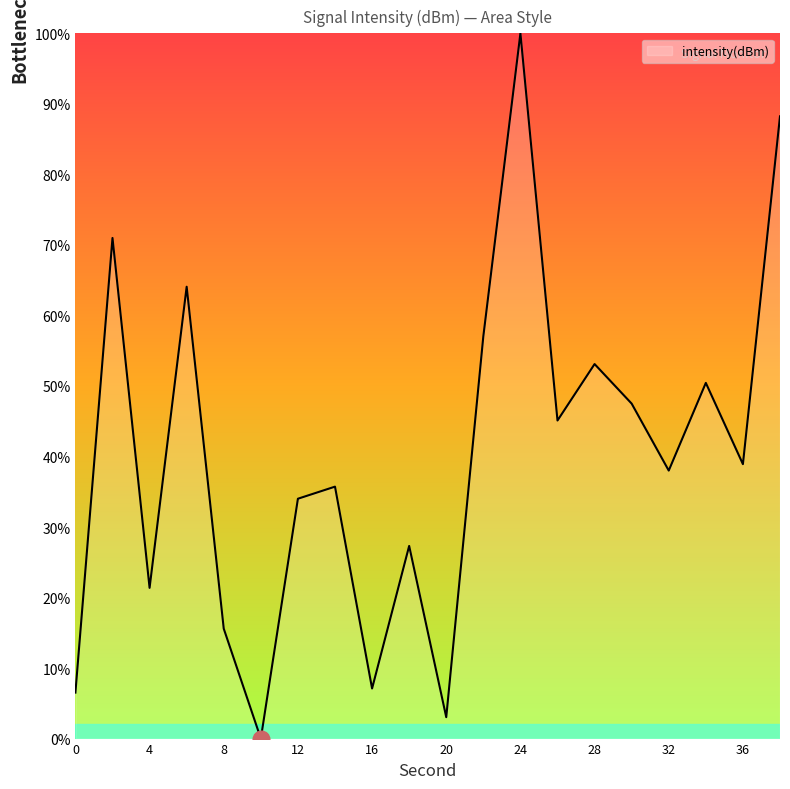

What is the maximum value shown in the chart?

100.0